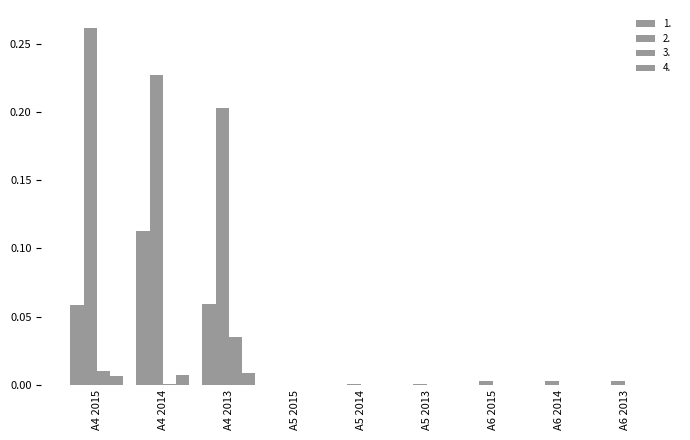

Is the value of 3. at A6 2015 greater than the value of 4. at A5 2014?

No